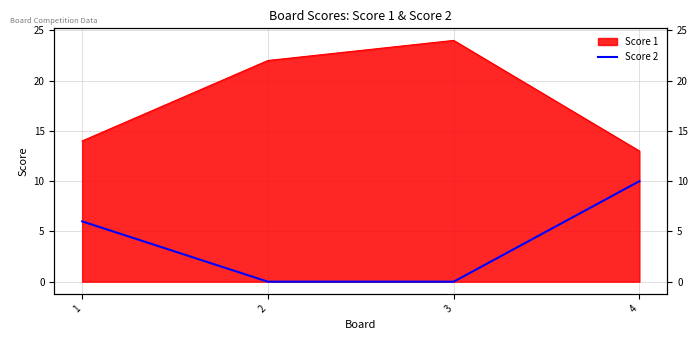

List the labels in order of value, largest first.

4, 1, 2, 3